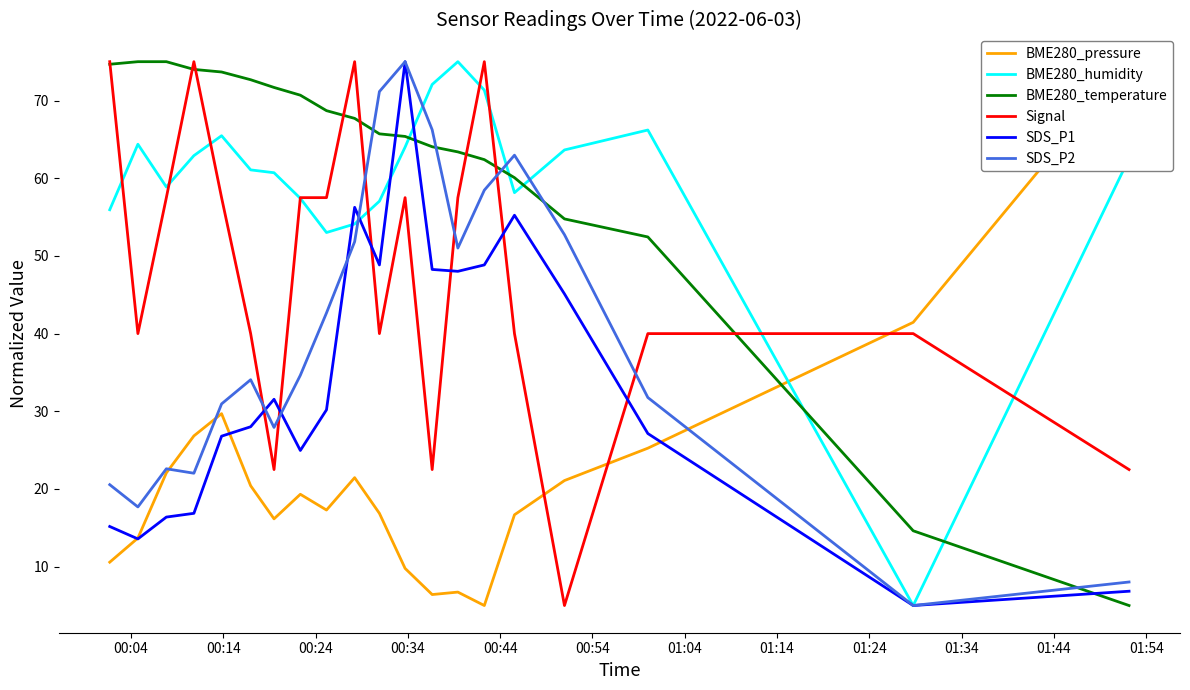

What is the maximum value for BME280_humidity?

75.0